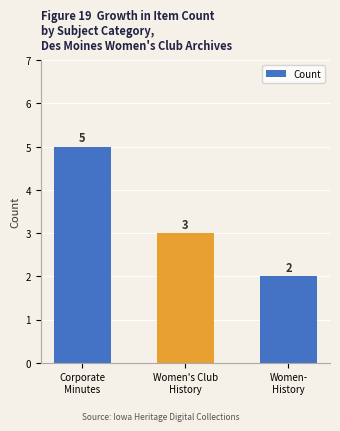

List the labels in order of value, largest first.

Corporate
Minutes, Women's Club
History, Women-
History